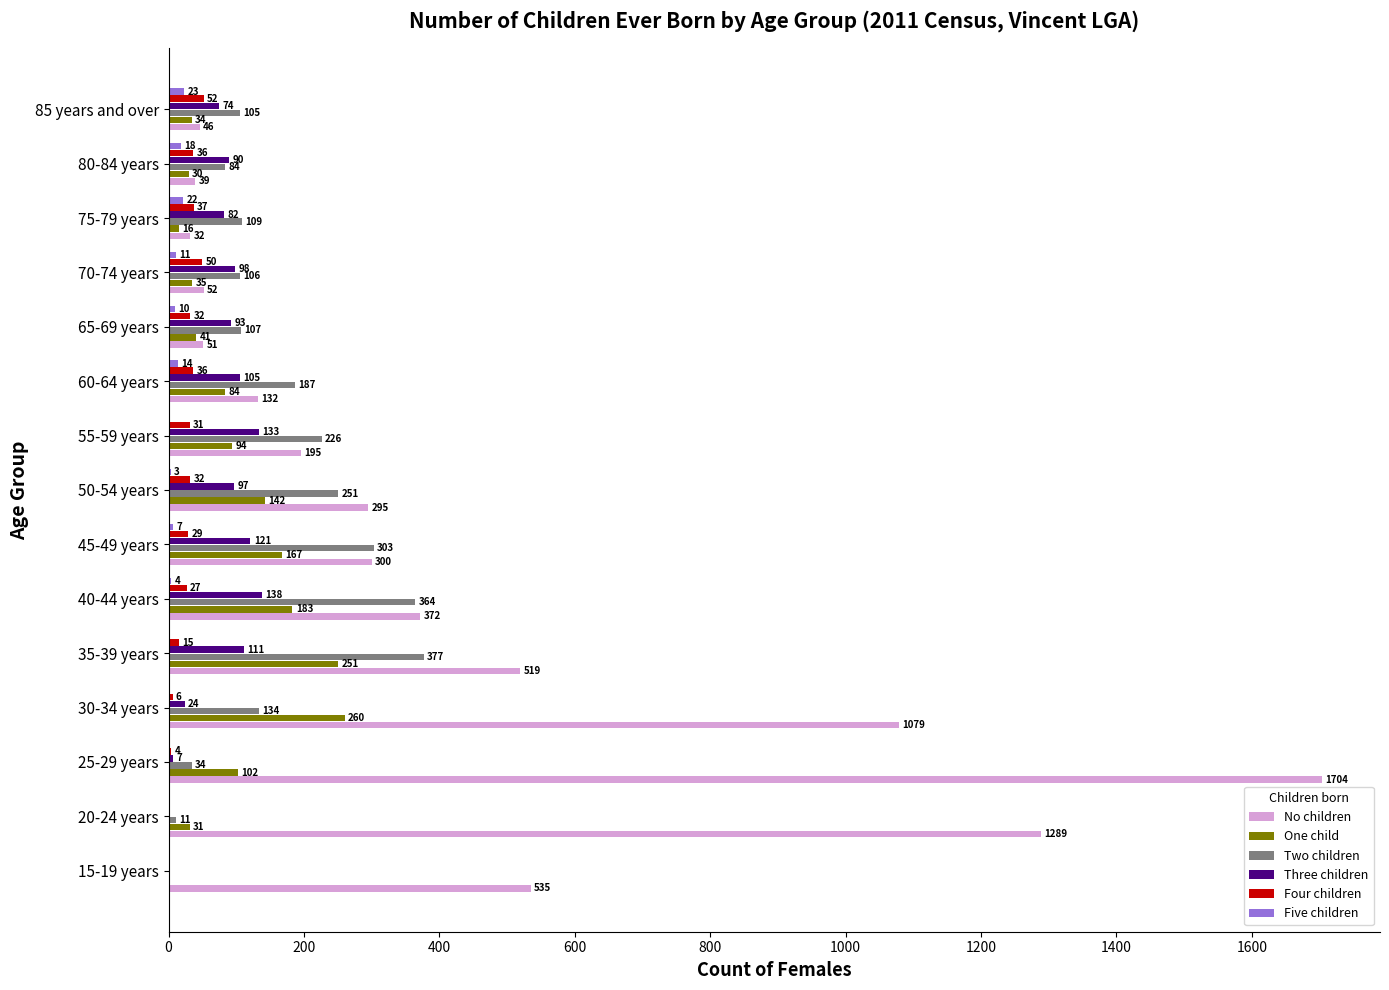

Where is Two children nearest to the value 188?

60-64 years